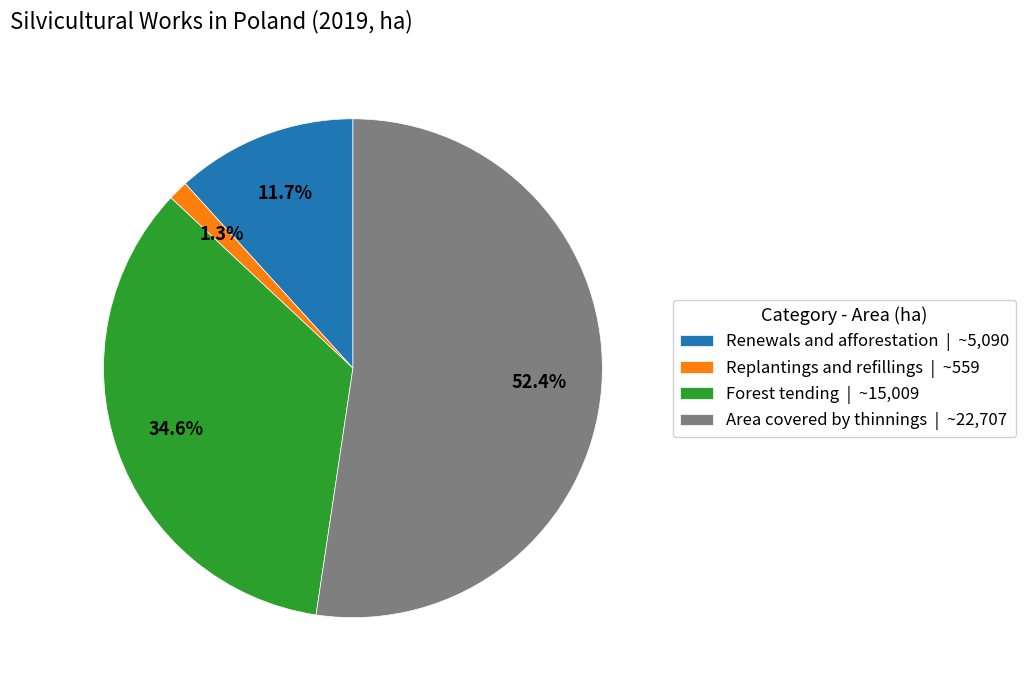

What percentage is the Forest tending slice, to the nearest percent?

35%